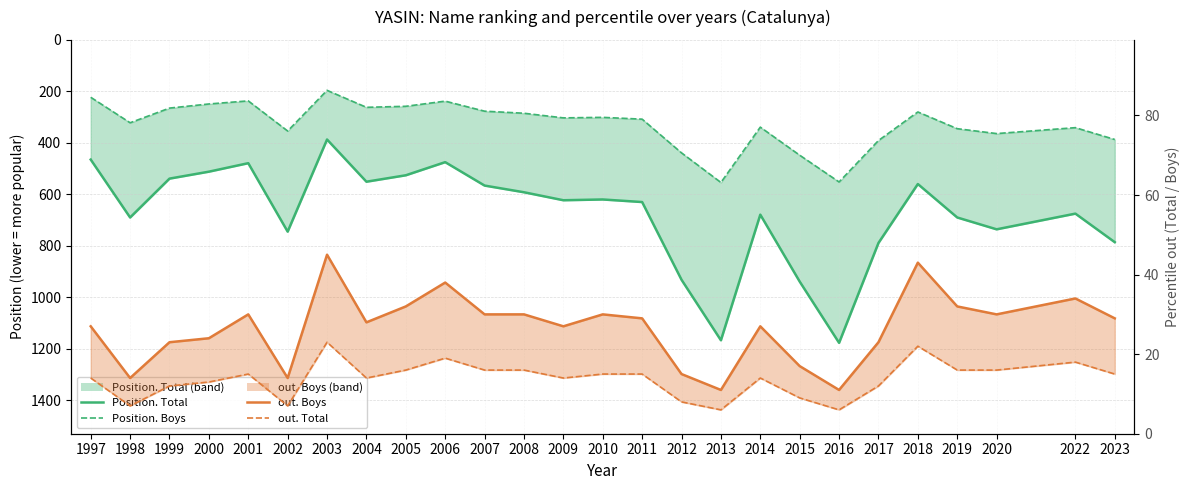

What value does the out. Total series have at 1998, to the nearest 5?

5